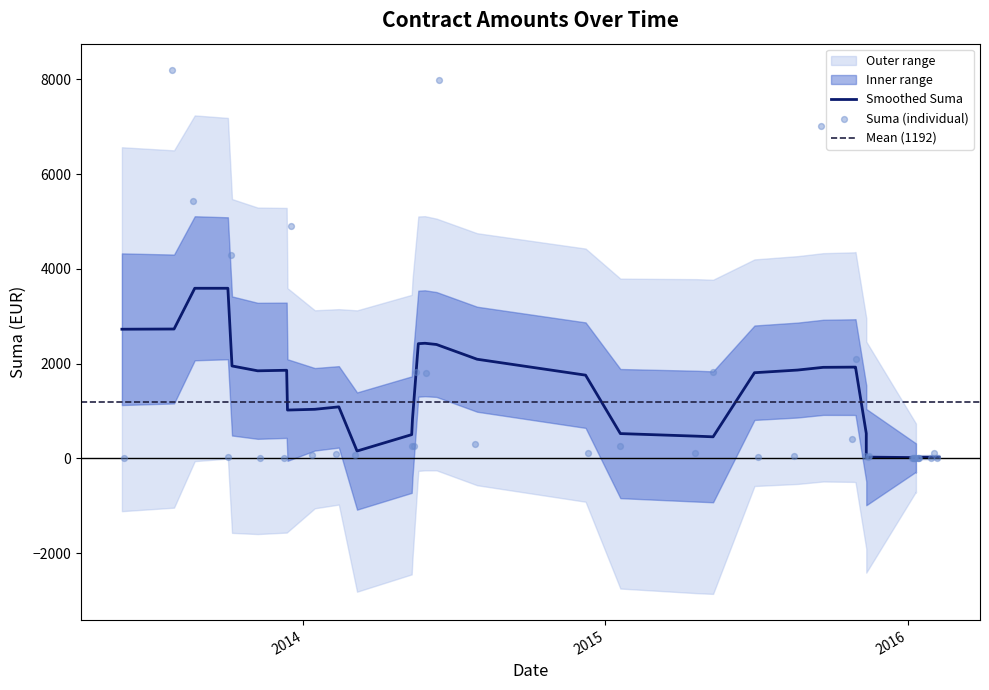

Which has a higher value, 2016-01-11 or 2016-02-08?

2016-01-11